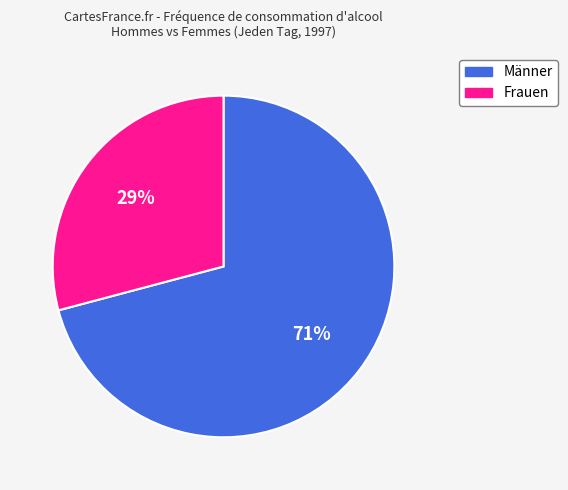

Which slice represents more than half of the pie?

Männer